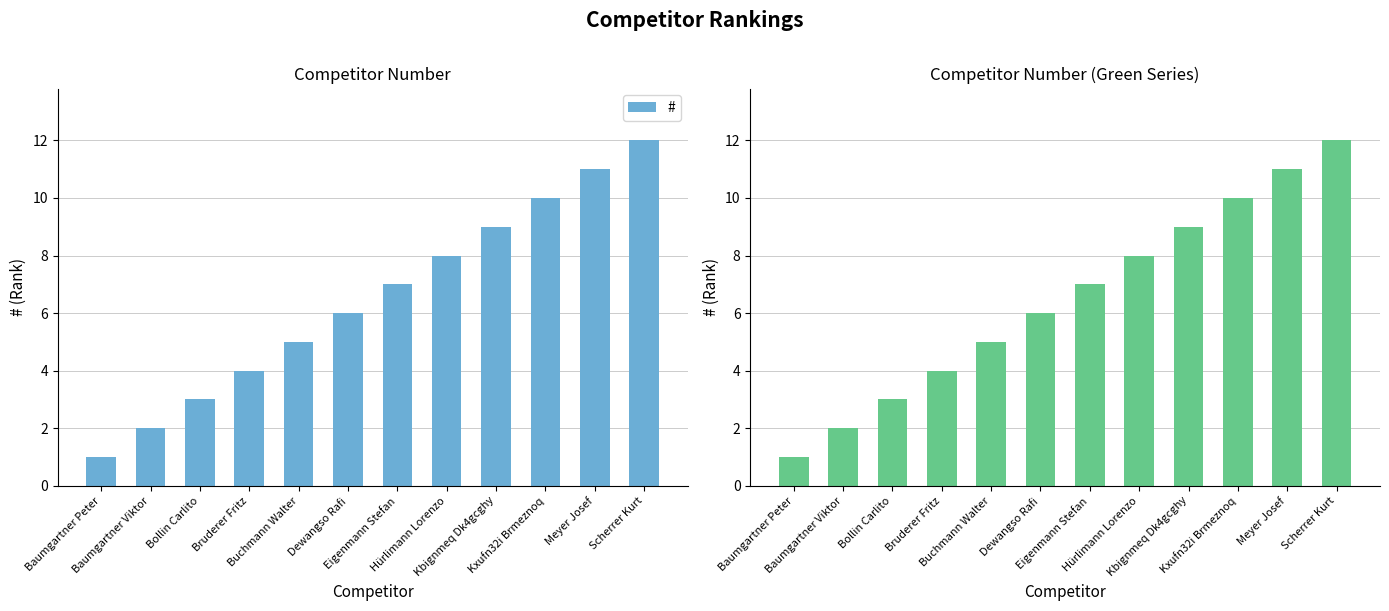

Reading right to left, transcribe all the data shown in this chart.

12	11	10	9	8	7	6	5	4	3	2	1